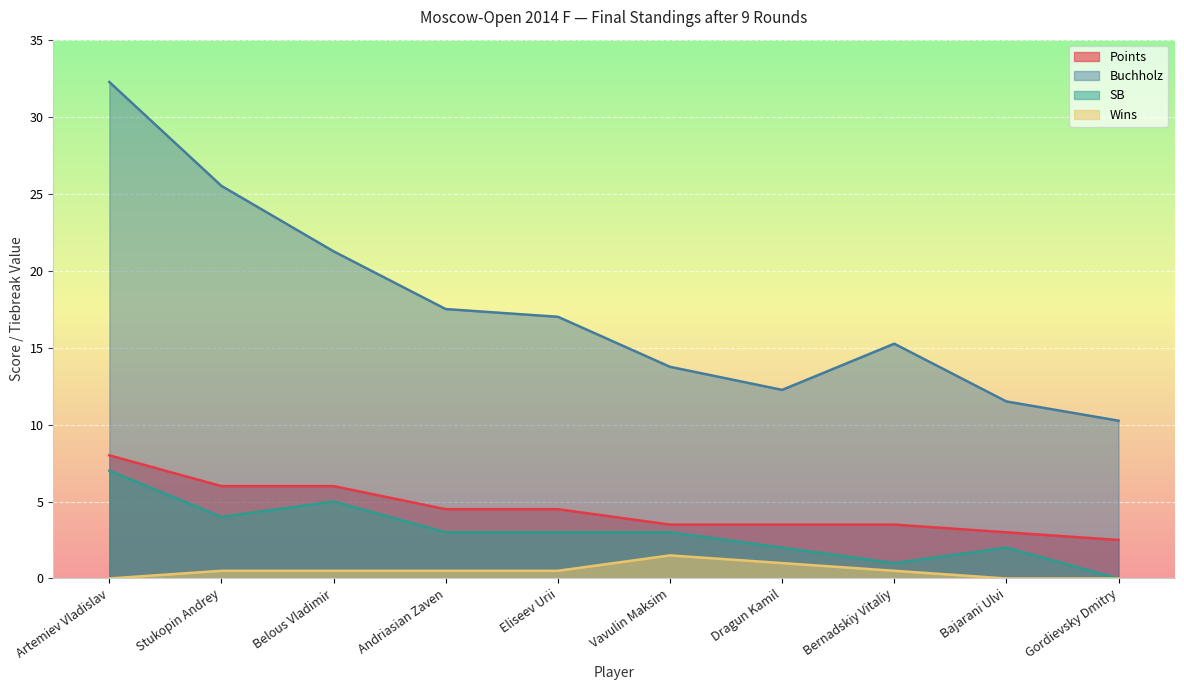

Where does the SB series first go above 3?

Artemiev Vladislav